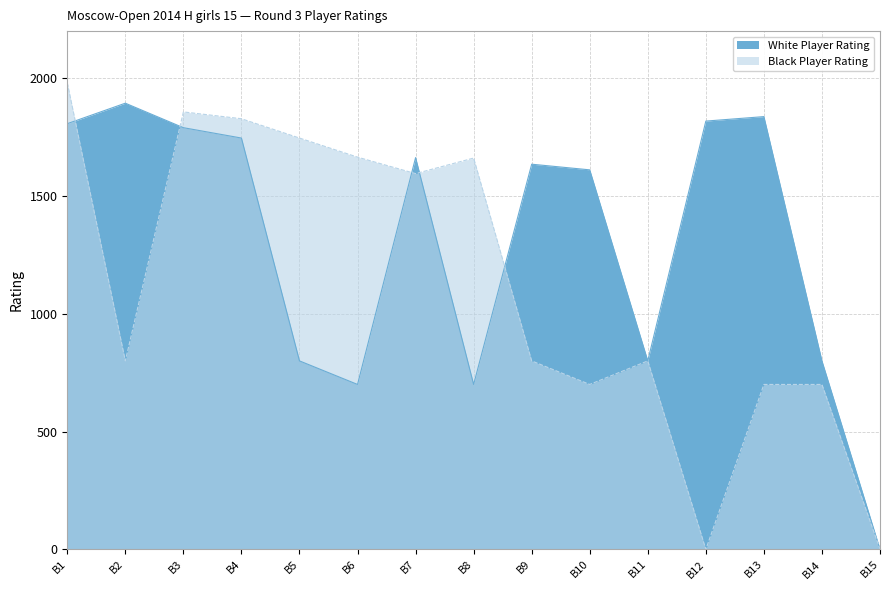

True or false: Black Player Rating and White Player Rating cross at least once.

True